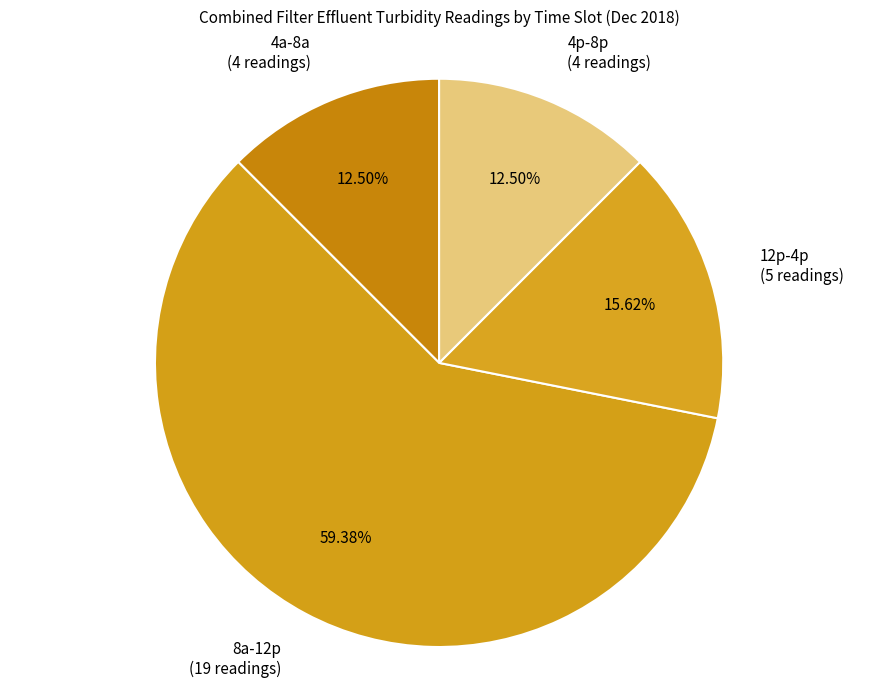

Is there a majority slice in this chart?

Yes